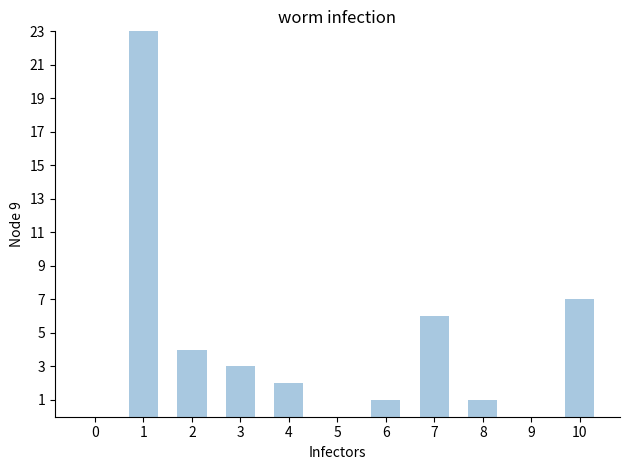

Between 10 and 1, which is larger?

1